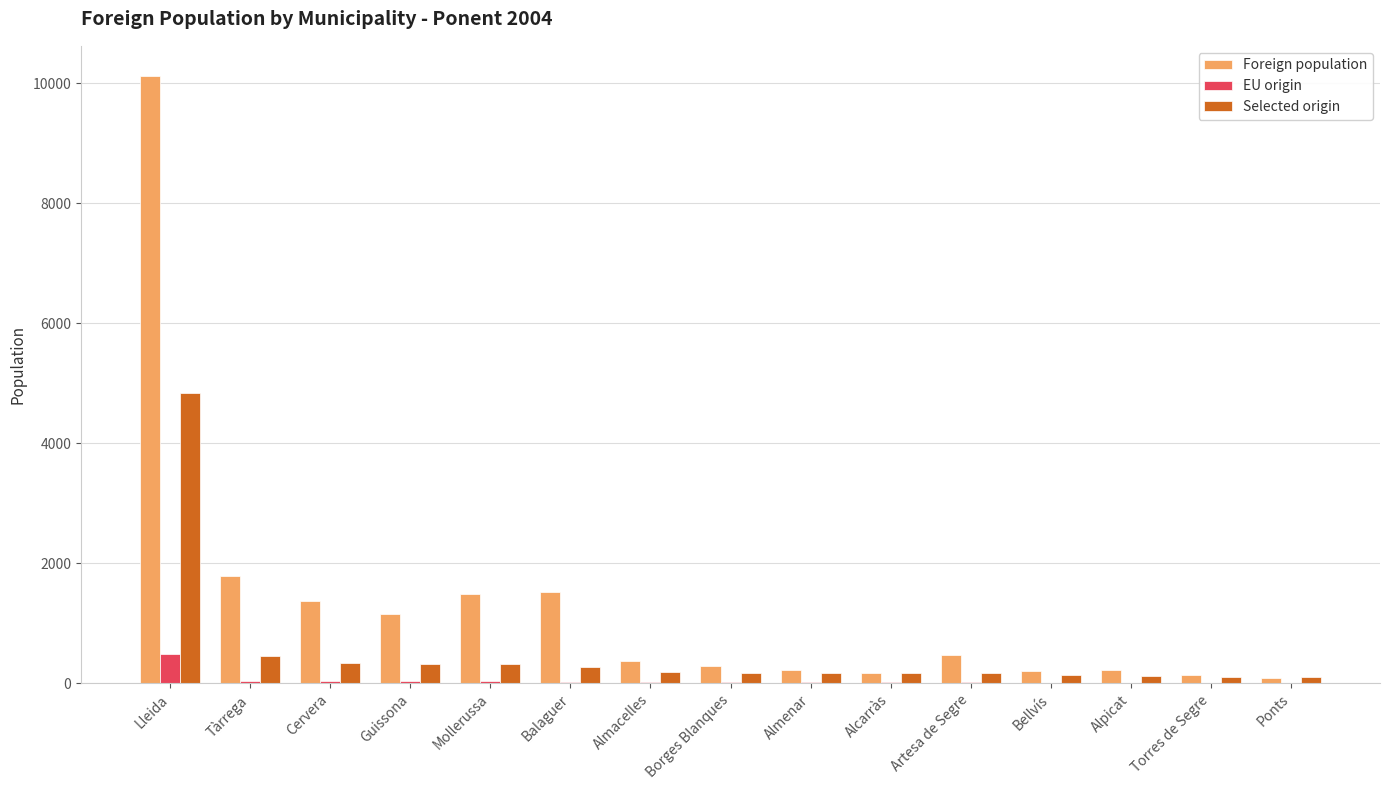

At which category does the chart reach its peak across all series?

Lleida